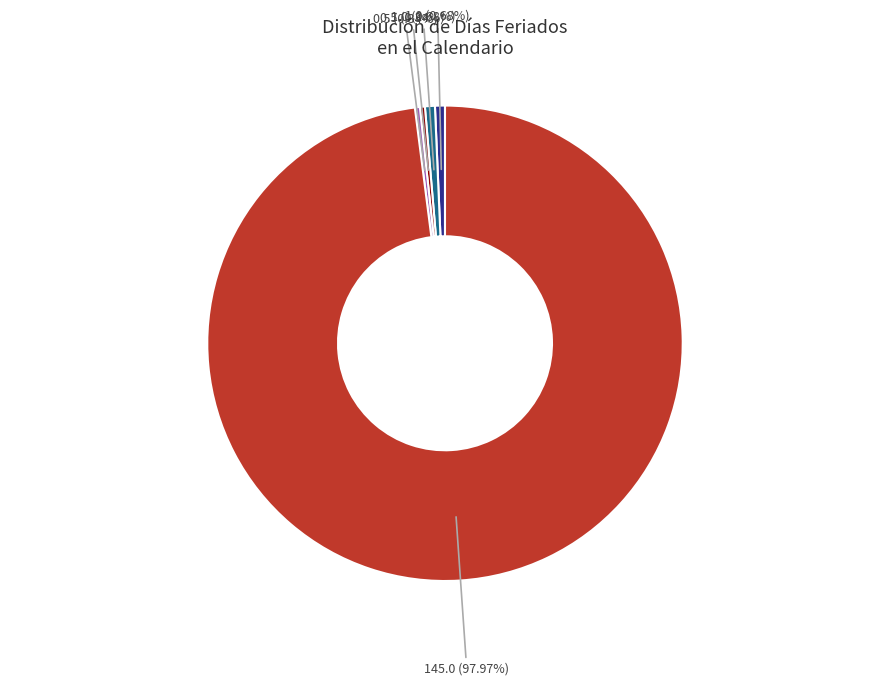

Count the number of slices in the pie.

5